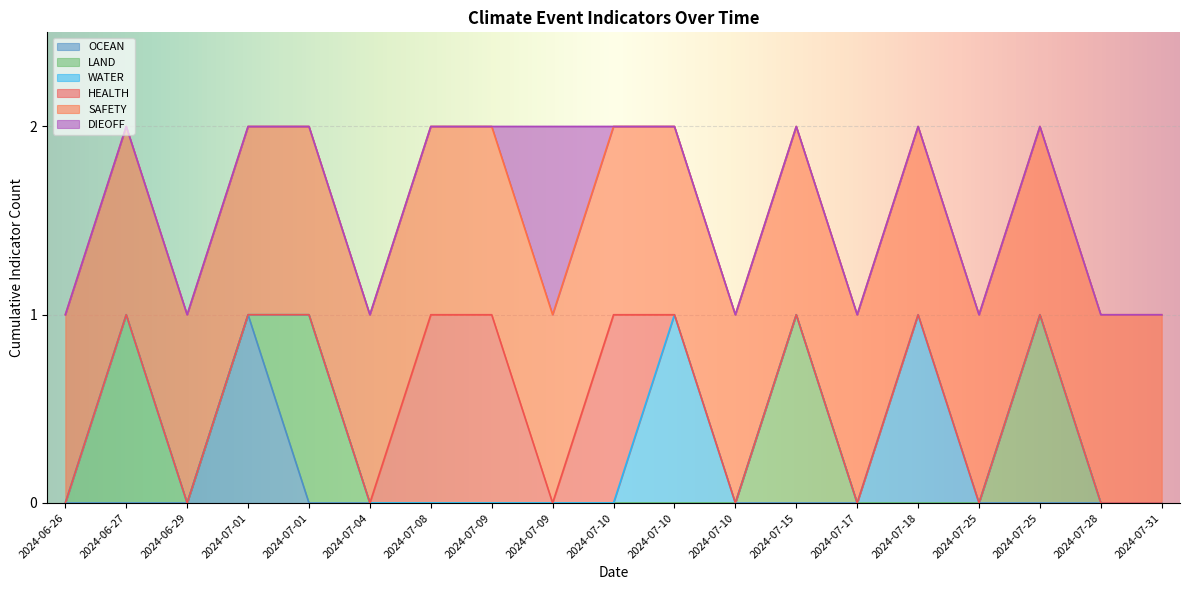

At how many categories does at least one series exceed 0?

19